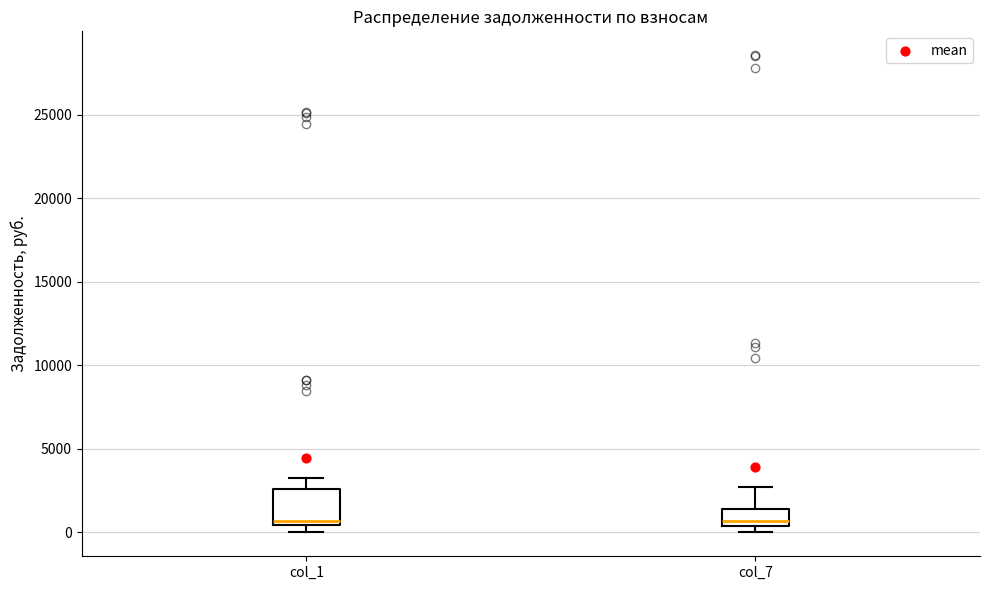

Comparing the boxes themselves (not the whiskers), which one is the tallest?

col_1